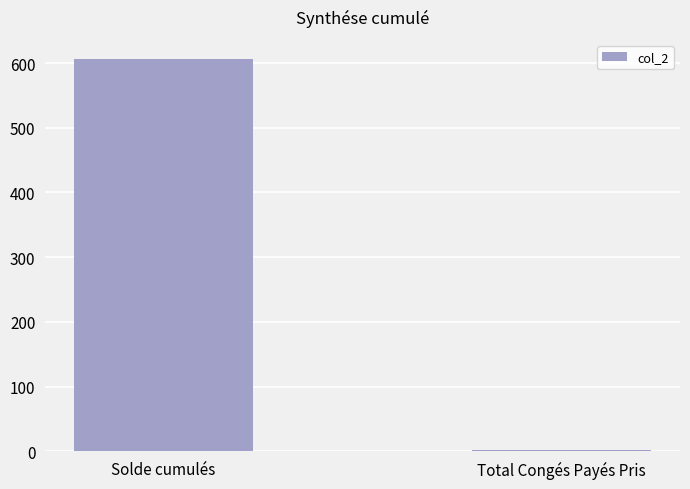

What is the maximum value shown in the chart?

605.9